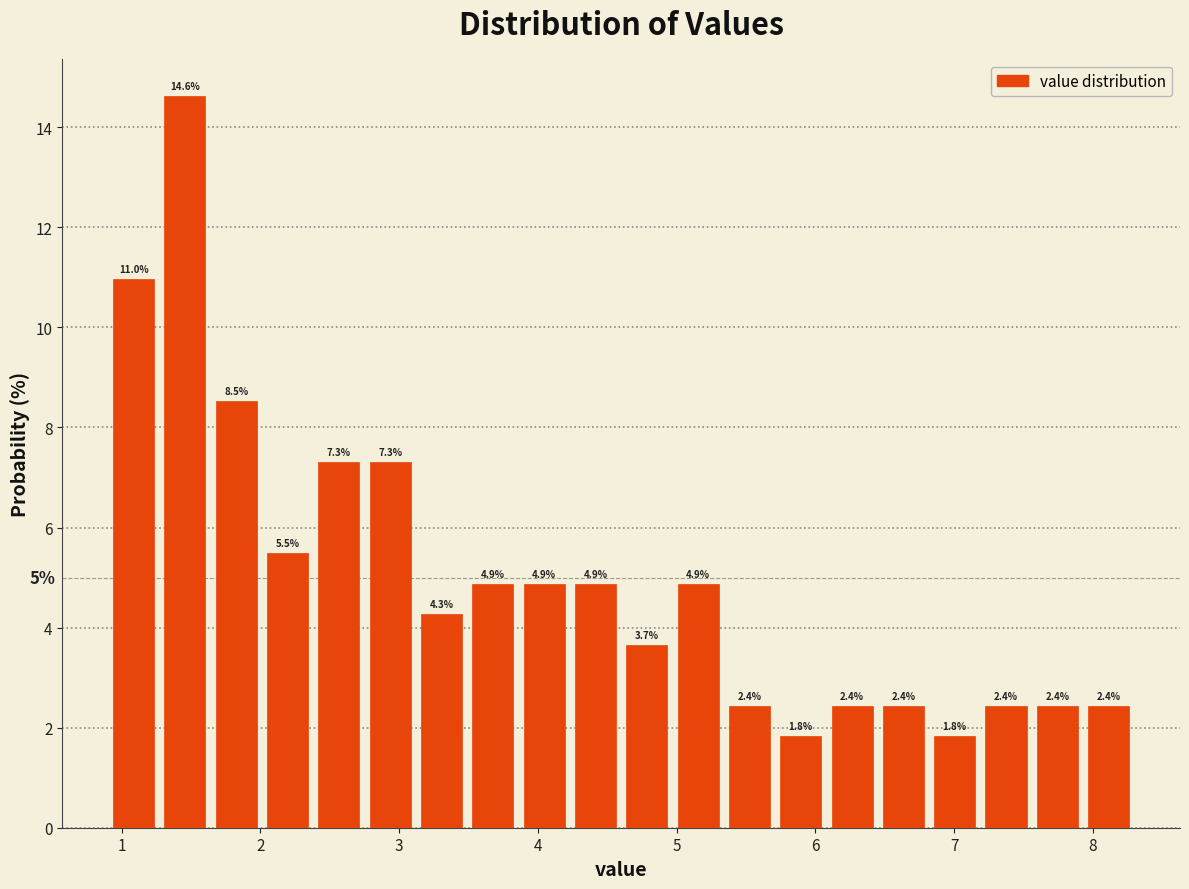

Around what value on the x-axis is the tallest bar? Give the approximate position of its centre, as read against the axis.

1.5